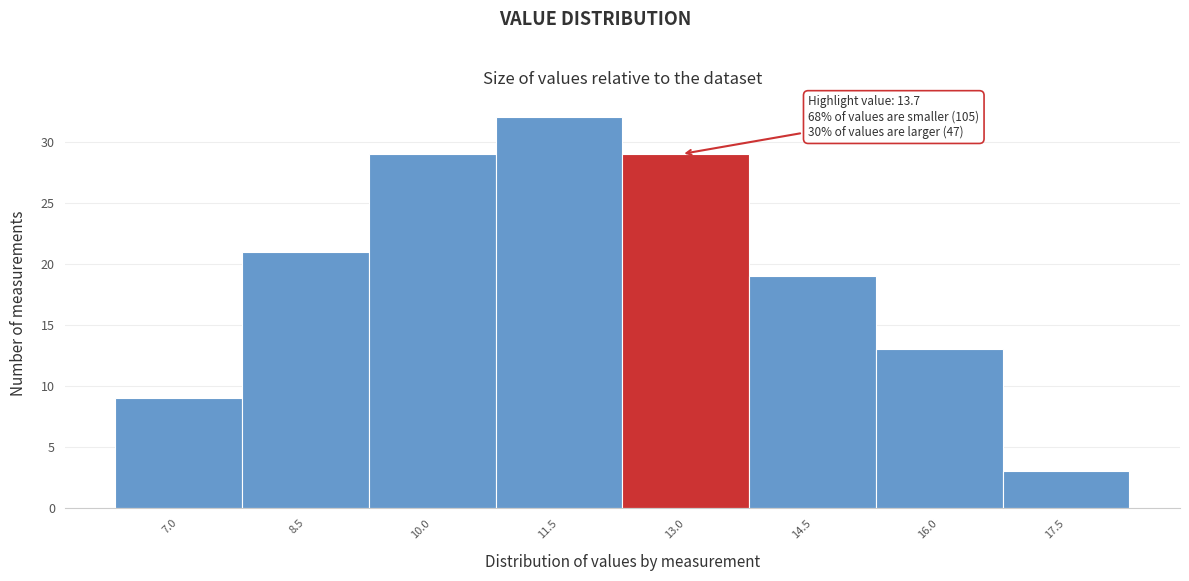

Reading left to right, transcribe all the data shown in this chart.

9	21	29	32	29	19	13	3